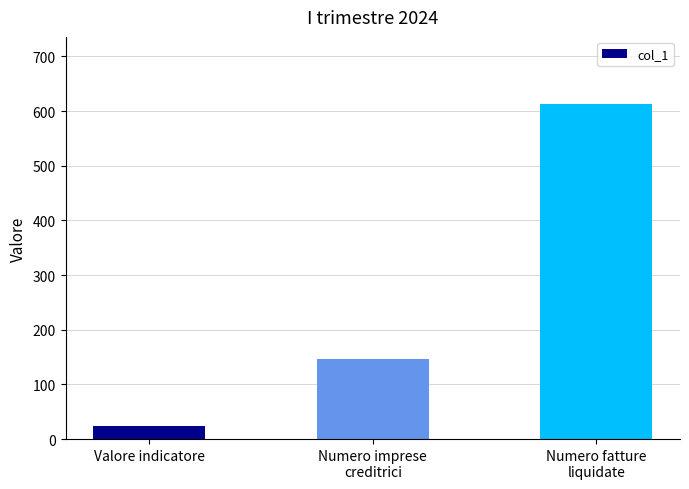

What is the smallest value displayed?

24.2